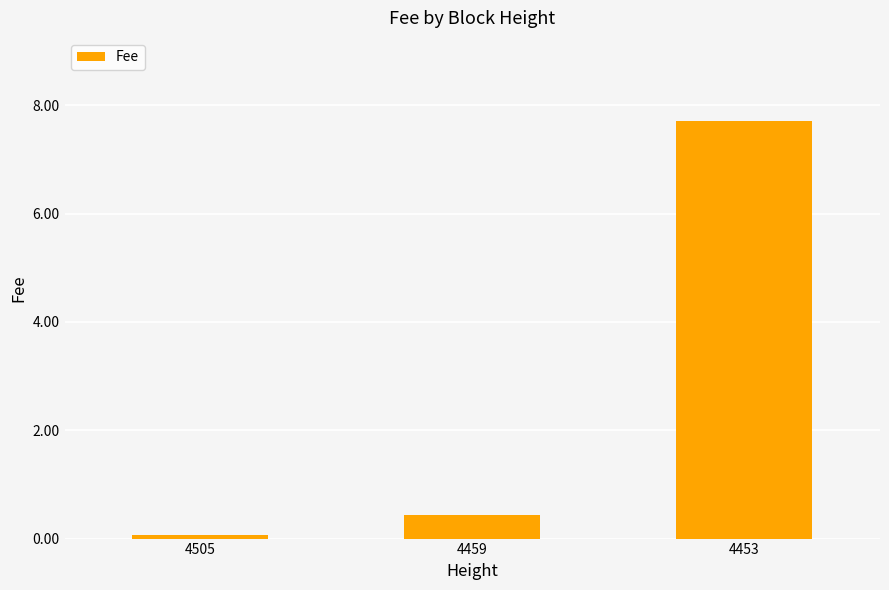

Reading right to left, list all the values displayed in this chart.

7.7	0.4	0.1